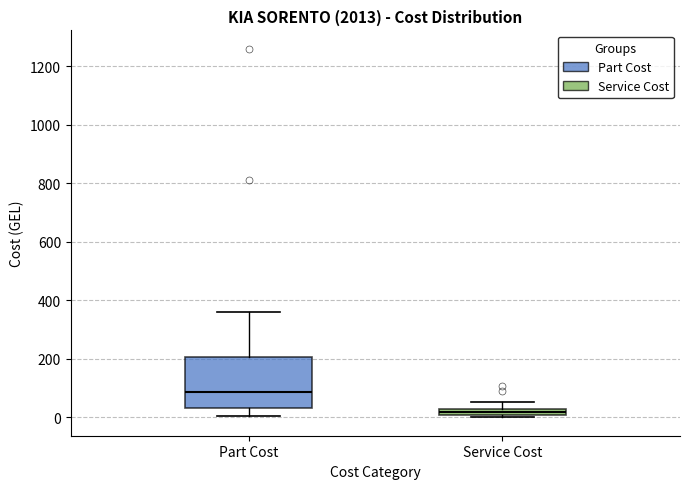

Where does the upper whisker of the box for Service Cost end on the y-axis? The values are not printed on the chart, so give them approximately, as read against the axis.

60